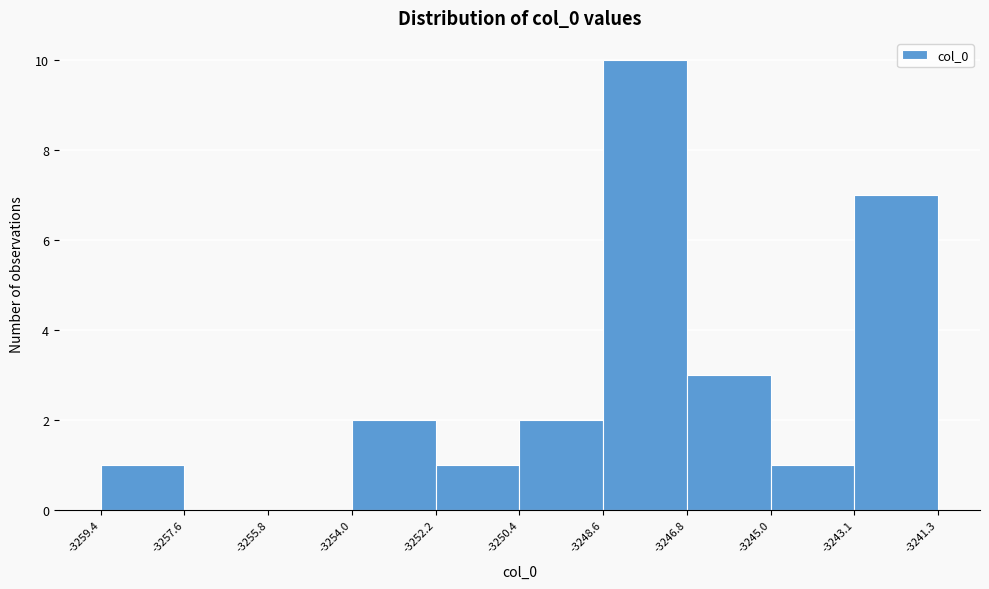

How tall is the bar that spans -3259.4 to -3257.6 on the x-axis? The values are not printed on the chart, so give them approximately, as read against the axis.

1